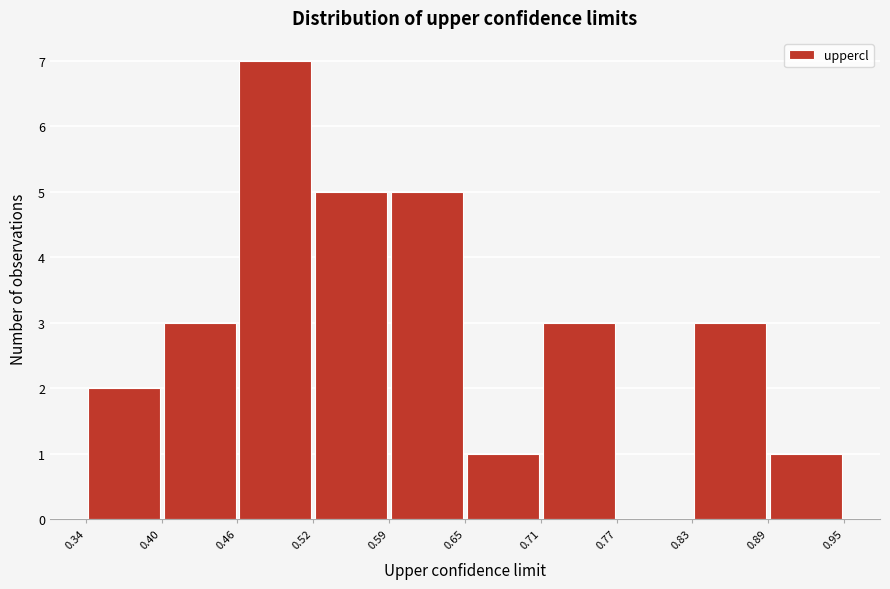

Reading left to right, transcribe this chart: for each bar, give the range it covers on the x-axis and its height. The values are not printed on the chart, so give them approximately, as read against the axis.

0.34 to 0.40: 2
0.40 to 0.46: 3
0.46 to 0.52: 7
0.52 to 0.59: 5
0.59 to 0.65: 5
0.65 to 0.71: 1
0.71 to 0.77: 3
0.77 to 0.83: 0
0.83 to 0.89: 3
0.89 to 0.95: 1